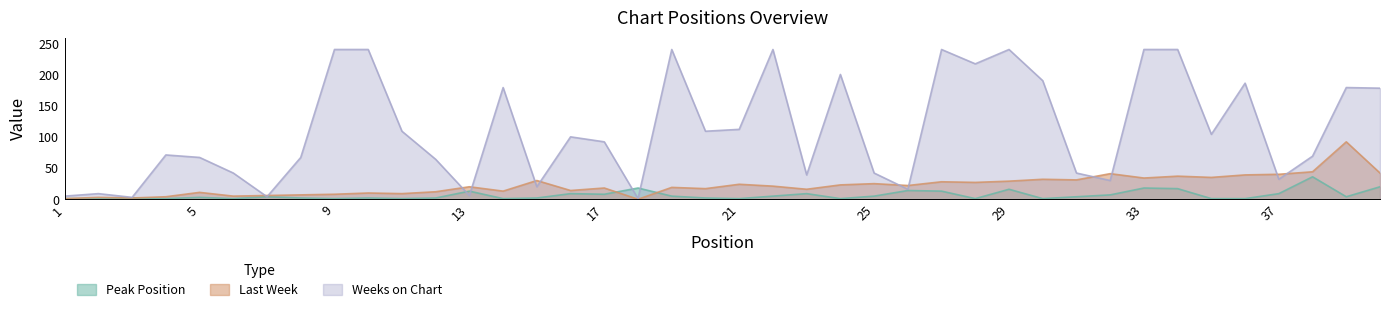

Is the value of Weeks on Chart at 18 greater than the value of Last Week at 22?

No